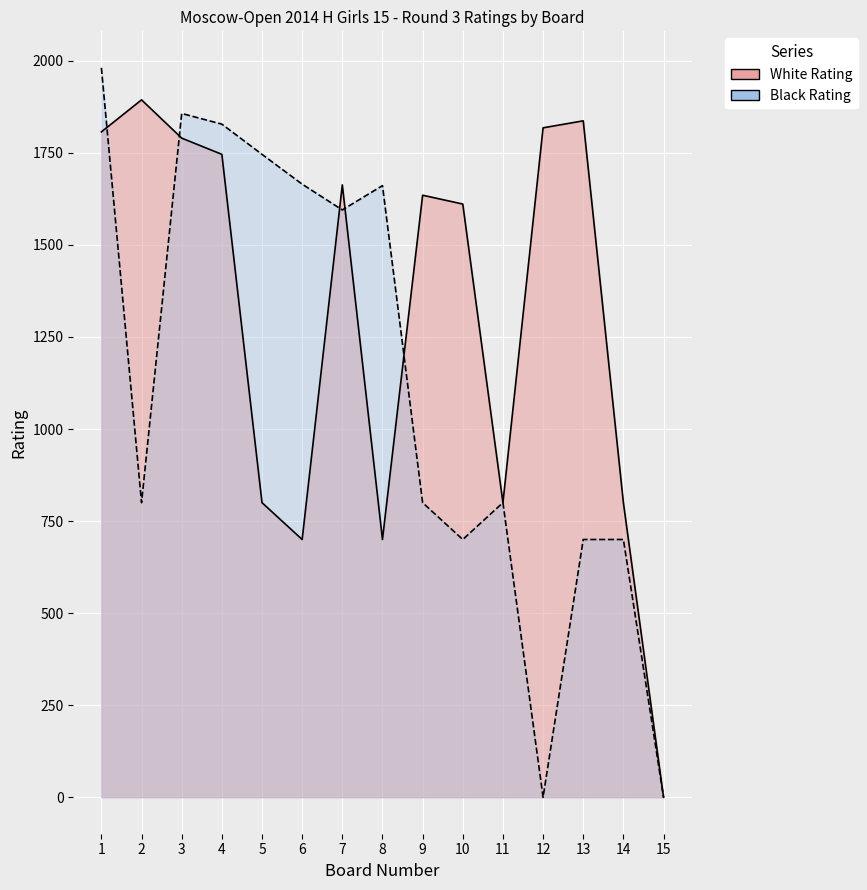

How many times do White Rating and Black Rating cross each other?

5